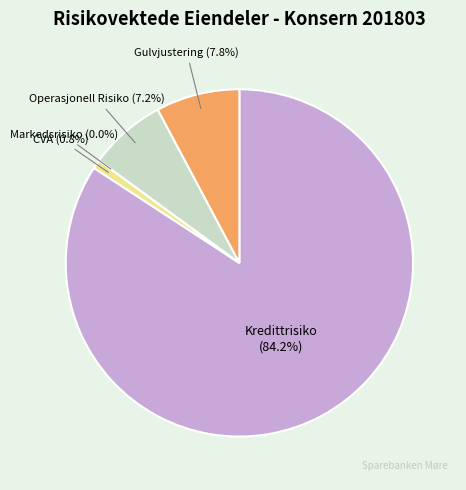

To the nearest percent, what is the difference between the Markedsrisiko and Kredittrisiko slice percentages?

84%